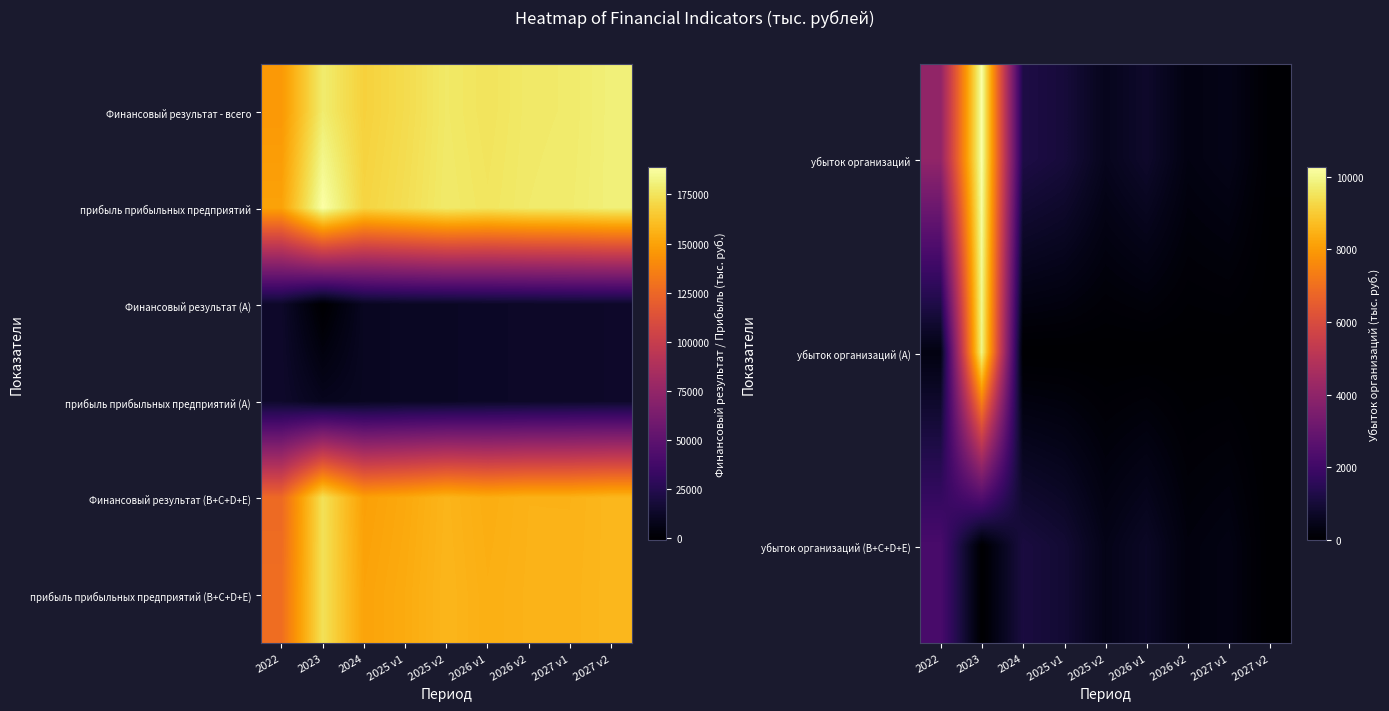

Which category has the highest value in the Финансовый результат (B+C+D+E) series?

2023